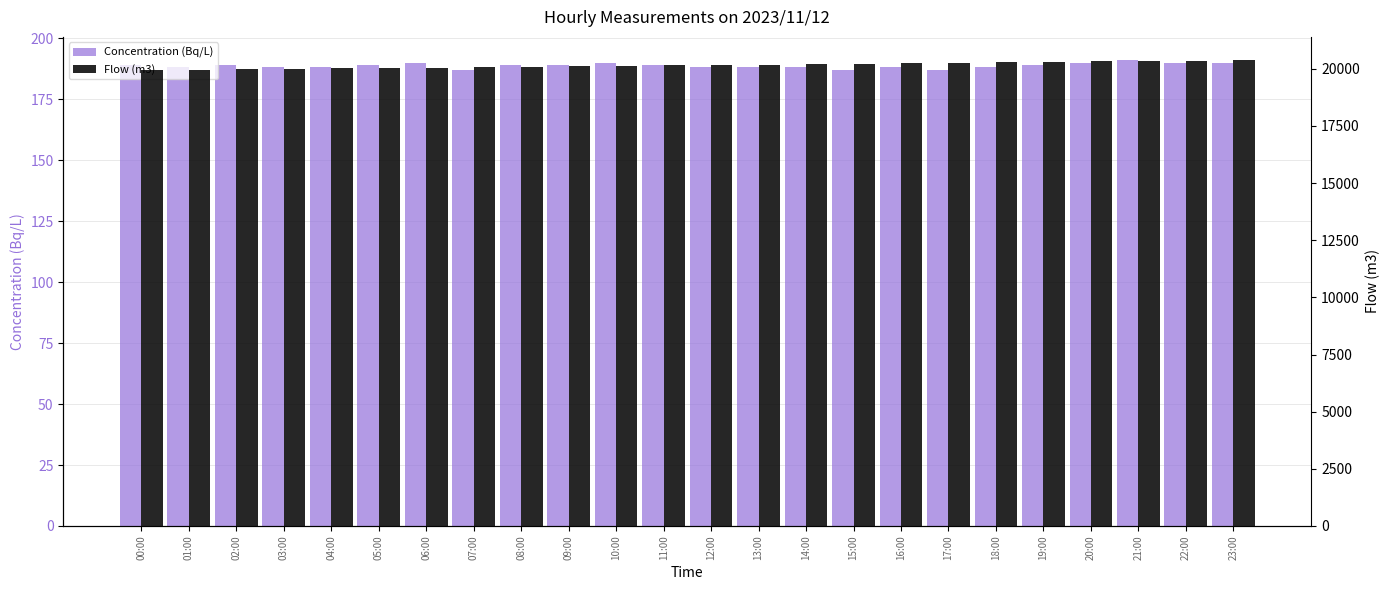

The Flow (m3) series shows 20130 at 10:00. True or false?

True